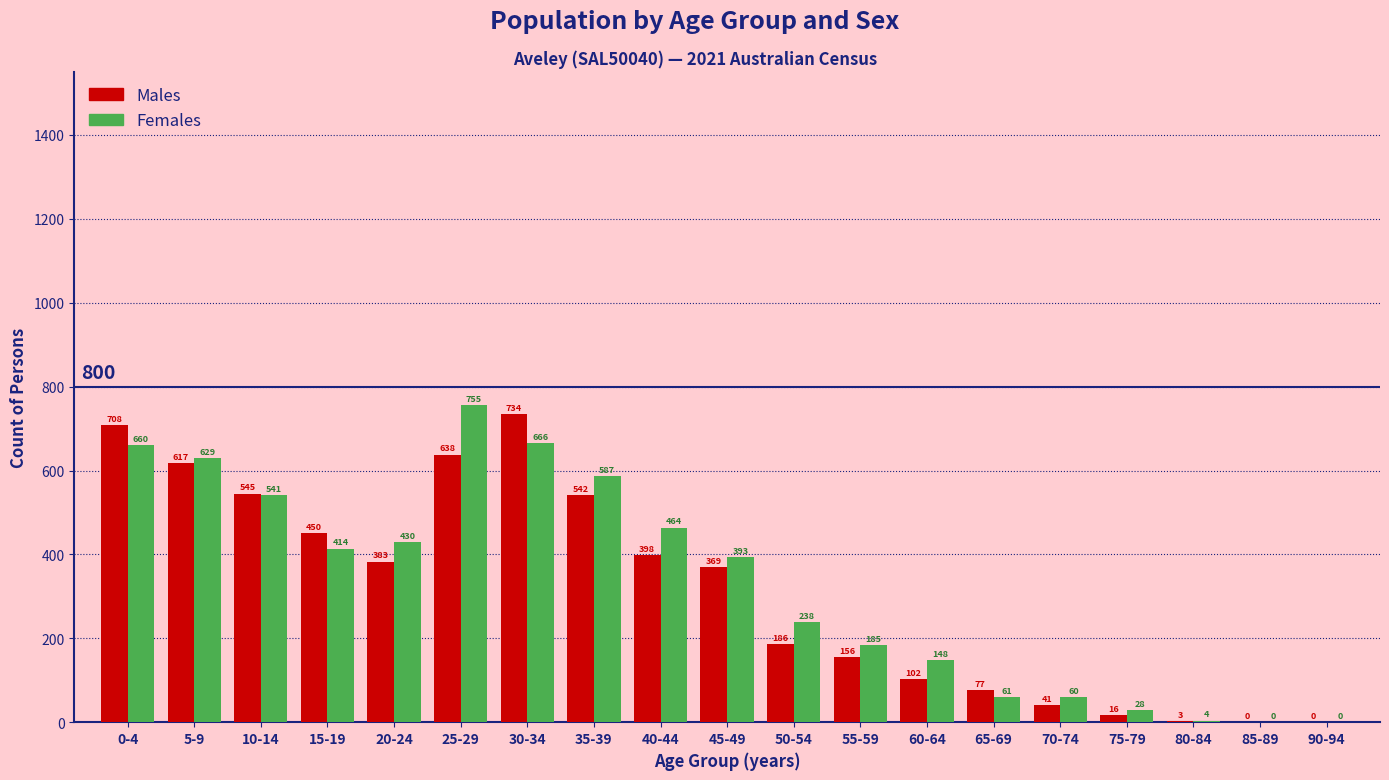

Which series changed the most between 25-29 and 80-84?

Females